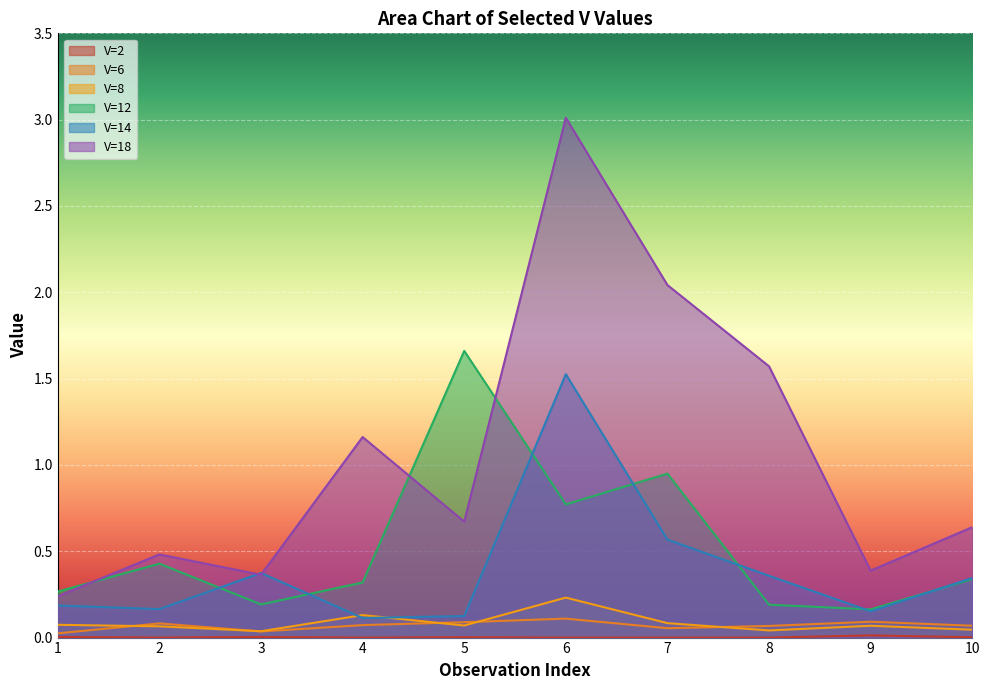

Which series changed the most between 2 and 6?

V=18